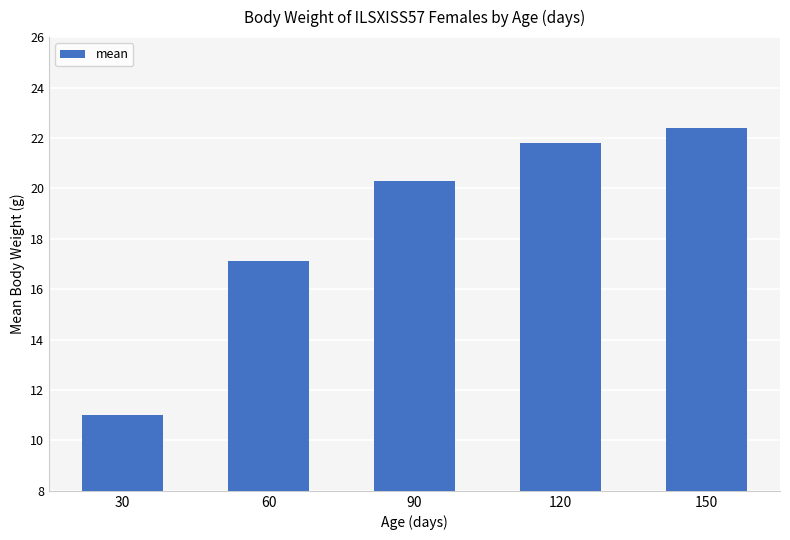

What is the minimum value shown in the chart?

11.0